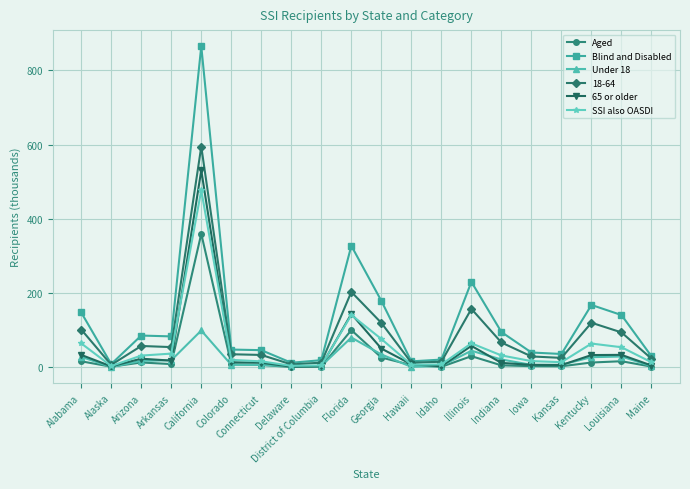

What is the sum of the Blind and Disabled values at Alabama and District of Columbia?

167.8